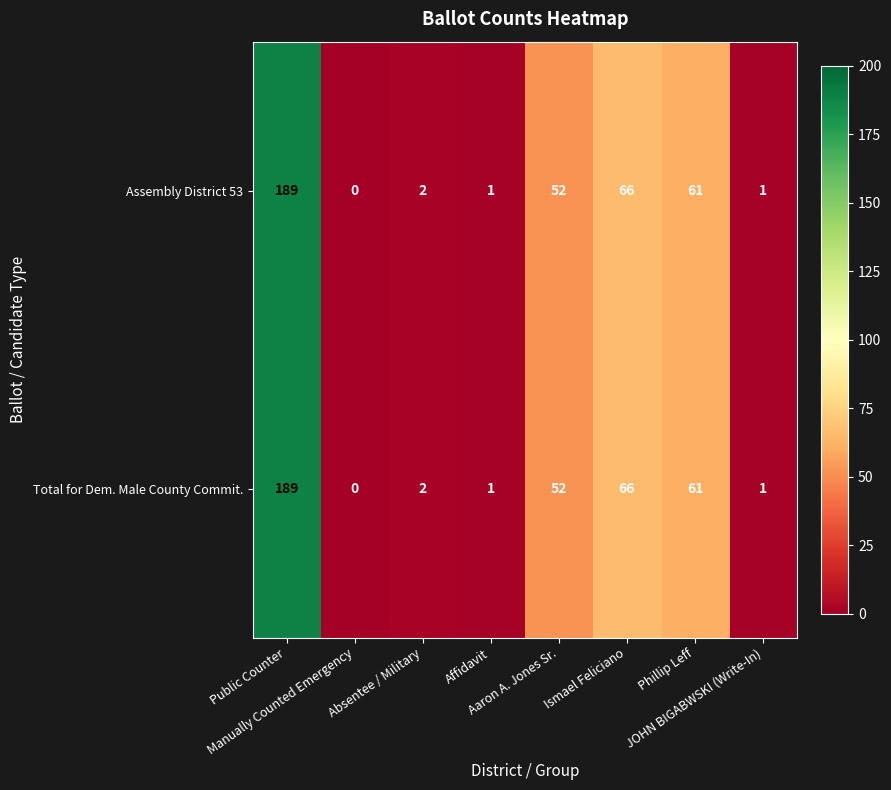

What is the sum of all Total for Dem. Male County Commit. values?

372